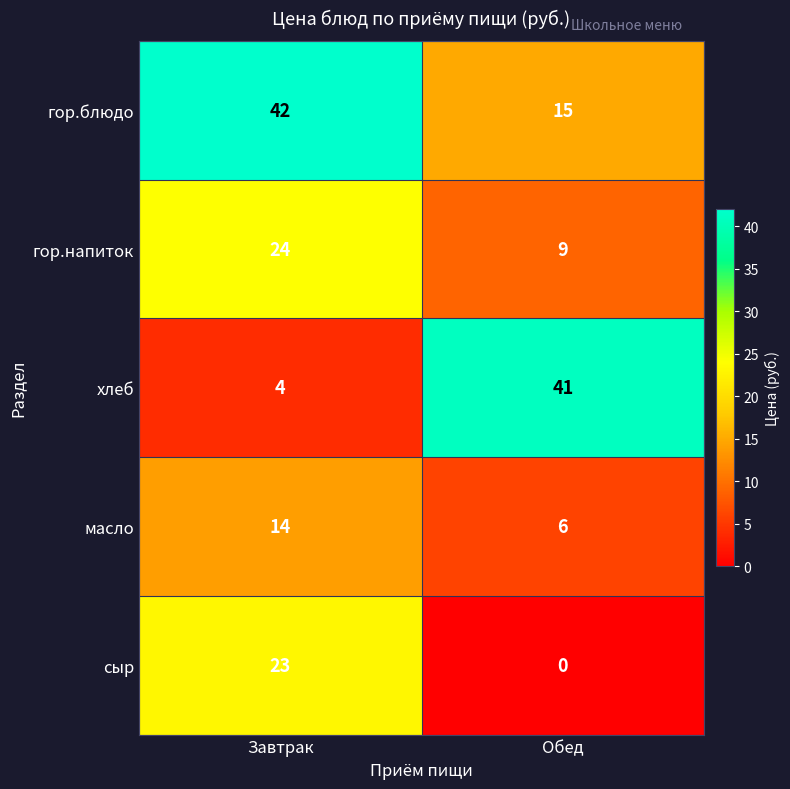

What is the total value across all series at Обед?

71